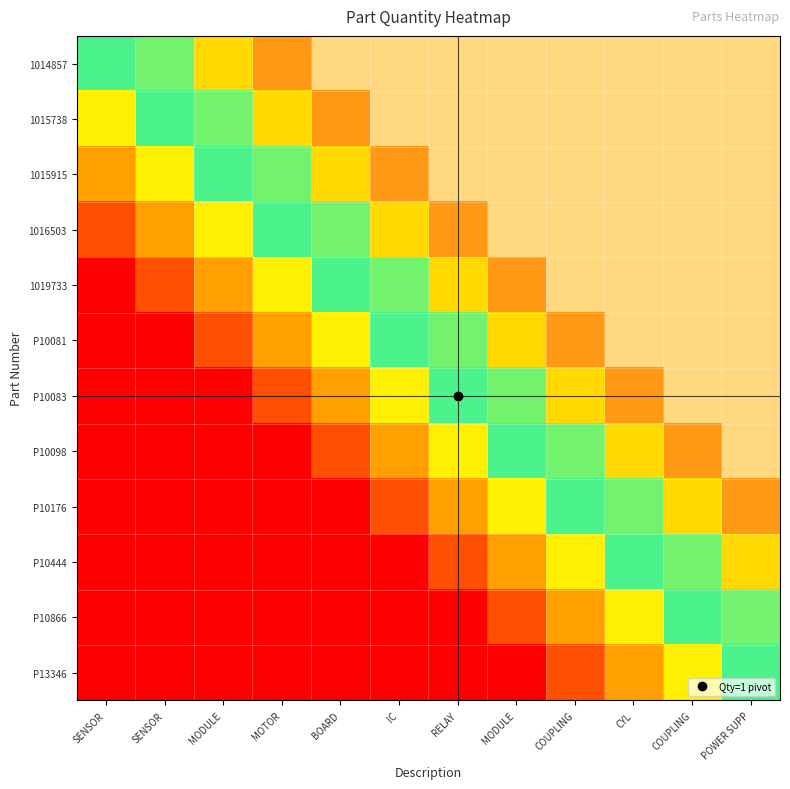

Reading left to right, list all the values displayed in this chart.

1014857: SENSOR=0.5	SENSOR=0.6	MODULE=0.8	MOTOR=0.9	BOARD=1.0	IC=1.0	RELAY=1.0	MODULE=1.0	COUPLING=1.0	CYL=1.0	COUPLING=1.0	POWER SUPP=1.0
1015738: SENSOR=0.4	SENSOR=0.5	MODULE=0.6	MOTOR=0.8	BOARD=0.9	IC=1.0	RELAY=1.0	MODULE=1.0	COUPLING=1.0	CYL=1.0	COUPLING=1.0	POWER SUPP=1.0
1015915: SENSOR=0.2	SENSOR=0.4	MODULE=0.5	MOTOR=0.6	BOARD=0.8	IC=0.9	RELAY=1.0	MODULE=1.0	COUPLING=1.0	CYL=1.0	COUPLING=1.0	POWER SUPP=1.0
1016503: SENSOR=0.1	SENSOR=0.2	MODULE=0.4	MOTOR=0.5	BOARD=0.6	IC=0.8	RELAY=0.9	MODULE=1.0	COUPLING=1.0	CYL=1.0	COUPLING=1.0	POWER SUPP=1.0
1019733: SENSOR=0.0	SENSOR=0.1	MODULE=0.2	MOTOR=0.4	BOARD=0.5	IC=0.6	RELAY=0.8	MODULE=0.9	COUPLING=1.0	CYL=1.0	COUPLING=1.0	POWER SUPP=1.0
P10081: SENSOR=0.0	SENSOR=0.0	MODULE=0.1	MOTOR=0.2	BOARD=0.4	IC=0.5	RELAY=0.6	MODULE=0.8	COUPLING=0.9	CYL=1.0	COUPLING=1.0	POWER SUPP=1.0
P10083: SENSOR=0.0	SENSOR=0.0	MODULE=0.0	MOTOR=0.1	BOARD=0.2	IC=0.4	RELAY=0.5	MODULE=0.6	COUPLING=0.8	CYL=0.9	COUPLING=1.0	POWER SUPP=1.0
P10098: SENSOR=0.0	SENSOR=0.0	MODULE=0.0	MOTOR=0.0	BOARD=0.1	IC=0.2	RELAY=0.4	MODULE=0.5	COUPLING=0.6	CYL=0.8	COUPLING=0.9	POWER SUPP=1.0
P10176: SENSOR=0.0	SENSOR=0.0	MODULE=0.0	MOTOR=0.0	BOARD=0.0	IC=0.1	RELAY=0.2	MODULE=0.4	COUPLING=0.5	CYL=0.6	COUPLING=0.8	POWER SUPP=0.9
P10444: SENSOR=0.0	SENSOR=0.0	MODULE=0.0	MOTOR=0.0	BOARD=0.0	IC=0.0	RELAY=0.1	MODULE=0.2	COUPLING=0.4	CYL=0.5	COUPLING=0.6	POWER SUPP=0.8
P10866: SENSOR=0.0	SENSOR=0.0	MODULE=0.0	MOTOR=0.0	BOARD=0.0	IC=0.0	RELAY=0.0	MODULE=0.1	COUPLING=0.2	CYL=0.4	COUPLING=0.5	POWER SUPP=0.6
P13346: SENSOR=0.0	SENSOR=0.0	MODULE=0.0	MOTOR=0.0	BOARD=0.0	IC=0.0	RELAY=0.0	MODULE=0.0	COUPLING=0.1	CYL=0.2	COUPLING=0.4	POWER SUPP=0.5